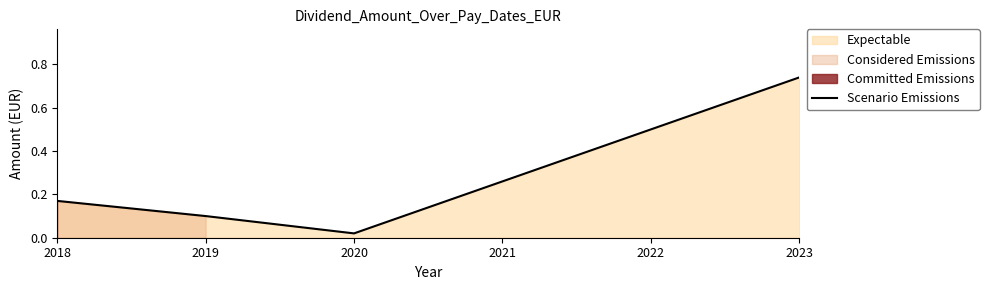

How many lines are shown in the chart?

1